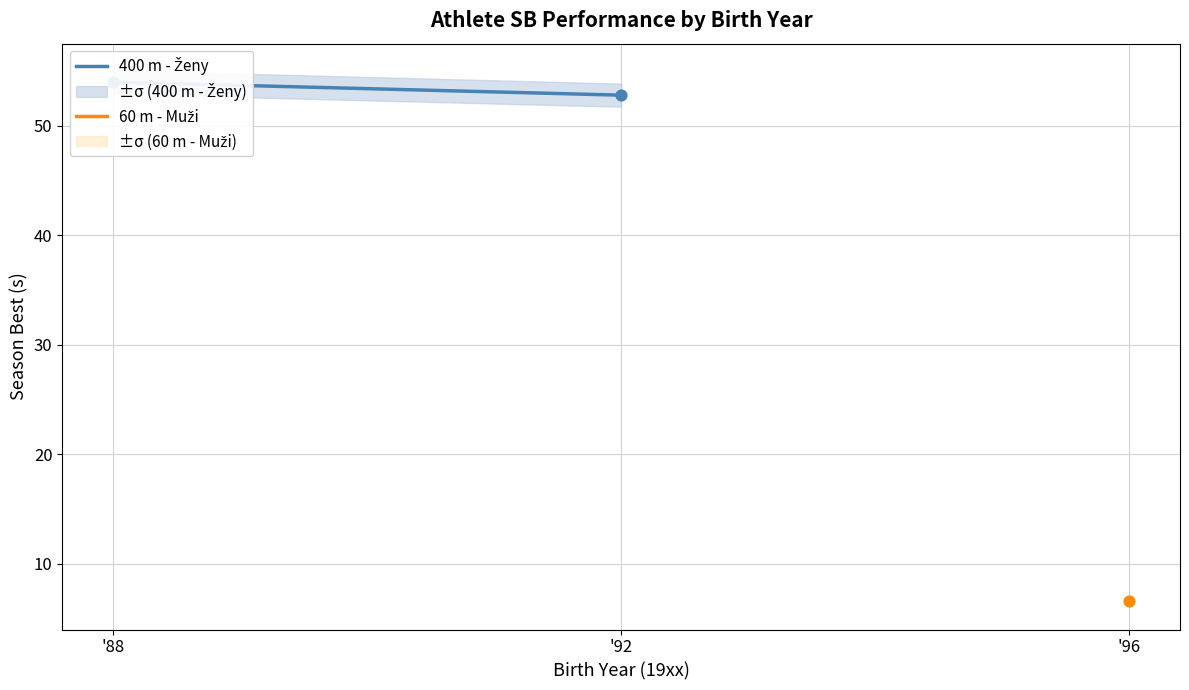

What is the ratio of the value at '88 to the value at '92?

1.0